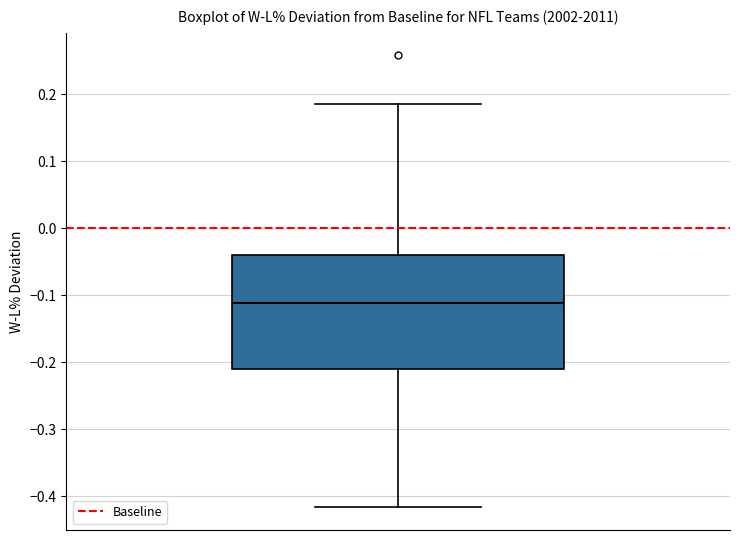

Where is the upper edge of the box on the y-axis? The values are not printed on the chart, so give them approximately, as read against the axis.

-0.04